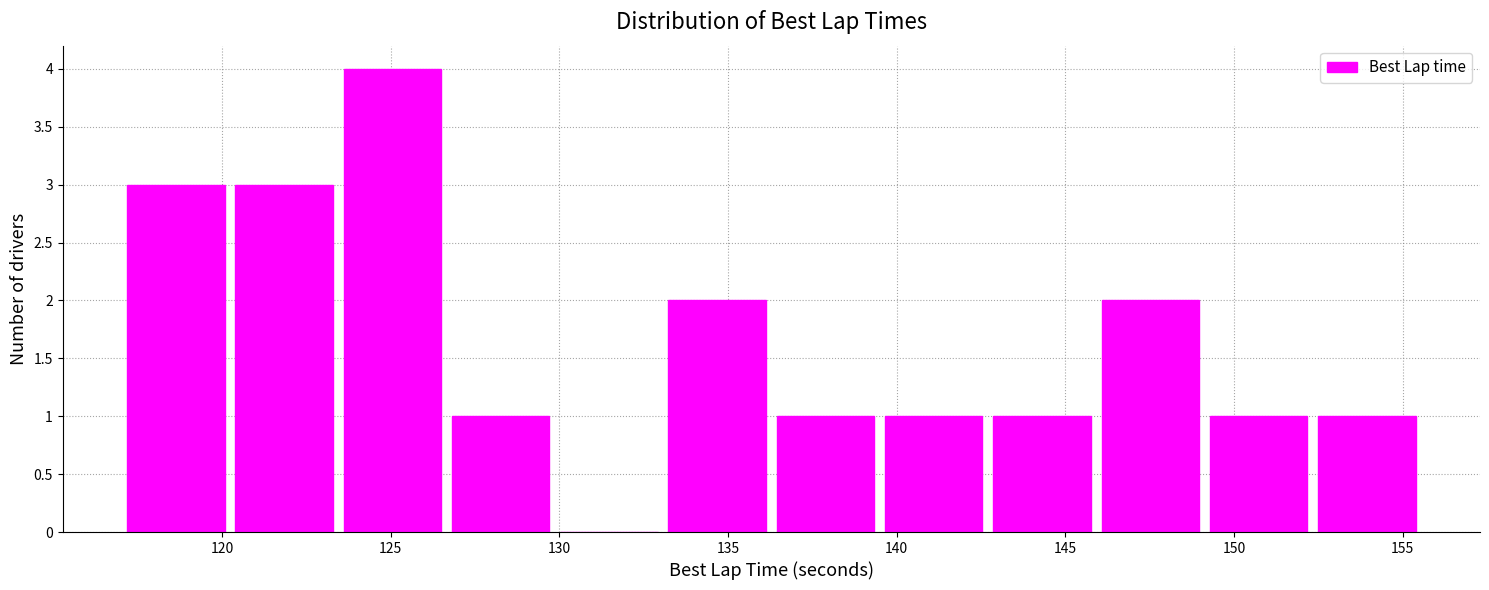

What is the height of the bar covering 120.0 to 123.5 on the x-axis? Neither the bar edges nor the heights are printed on the chart, so give them approximately, as read against the axes.

3